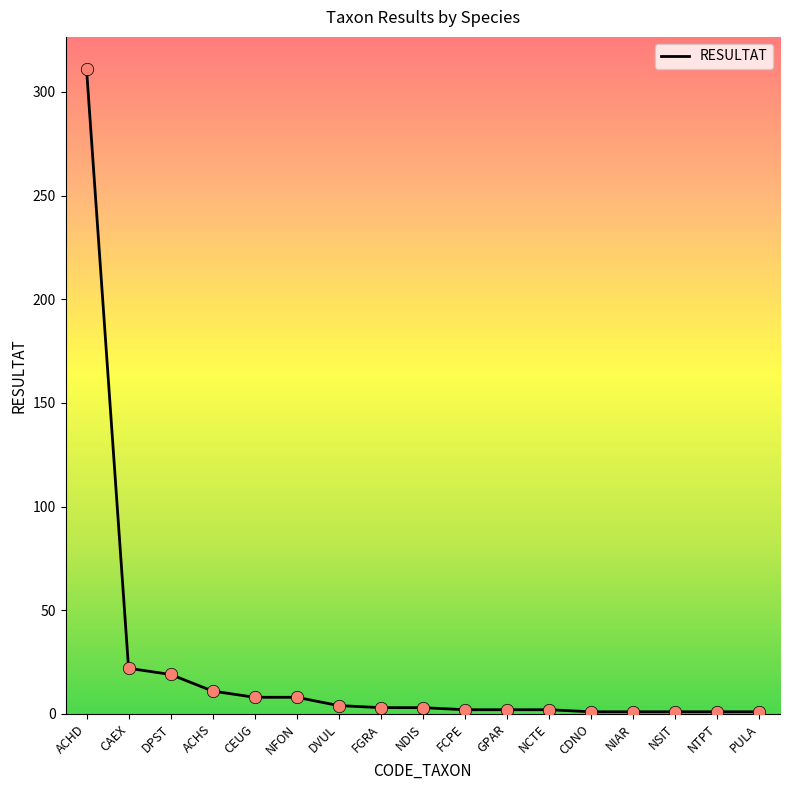

Which has a higher value, NFON or FGRA?

NFON